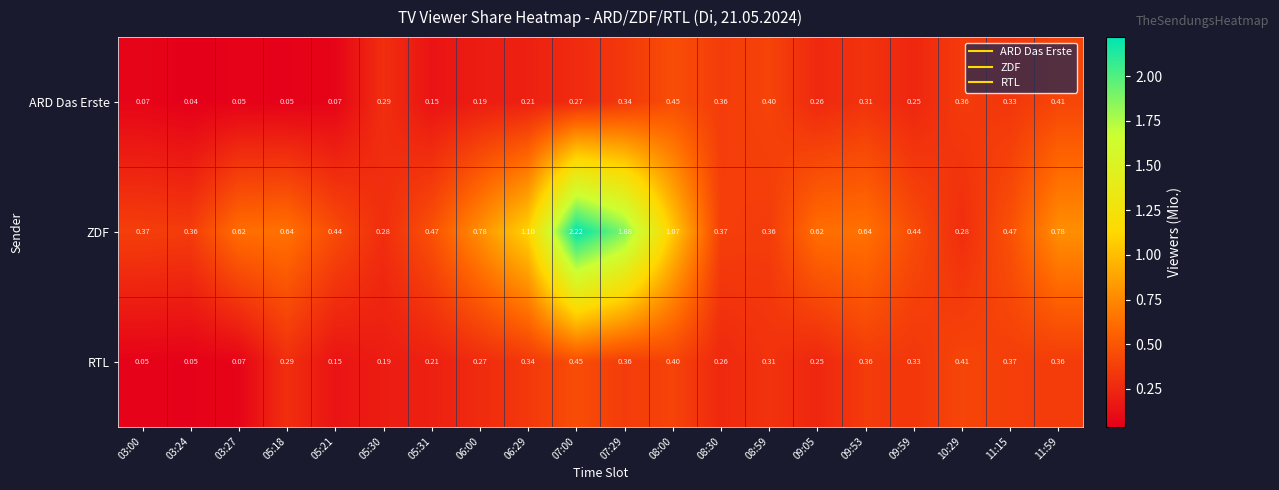

What is the spread (max minus min) of values at 08:00?

0.7